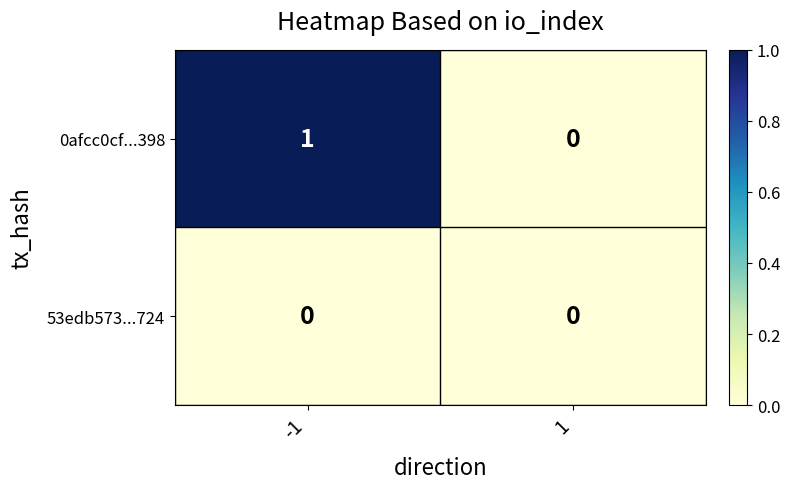

Which series has the widest spread of values?

0afcc0cf...398